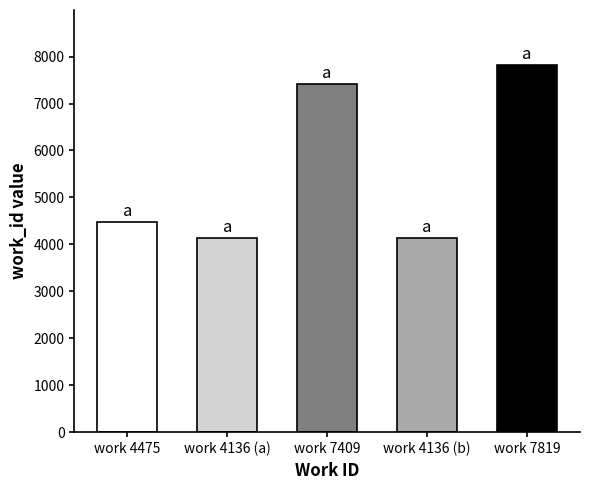

What is the smallest value displayed?

4136